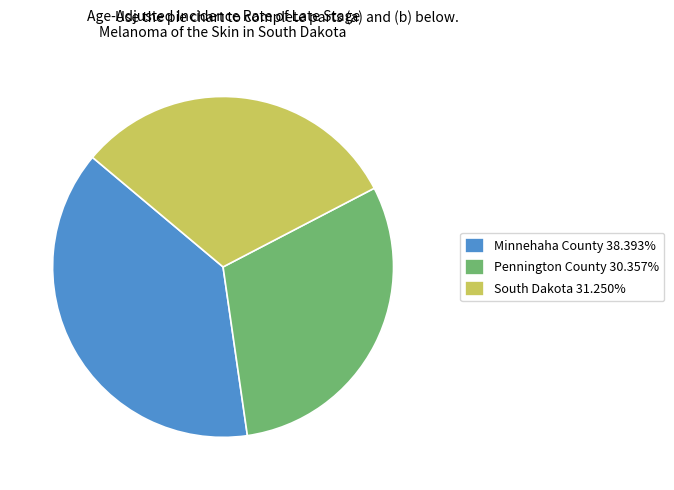

Which has a higher value, South Dakota or Pennington County?

South Dakota